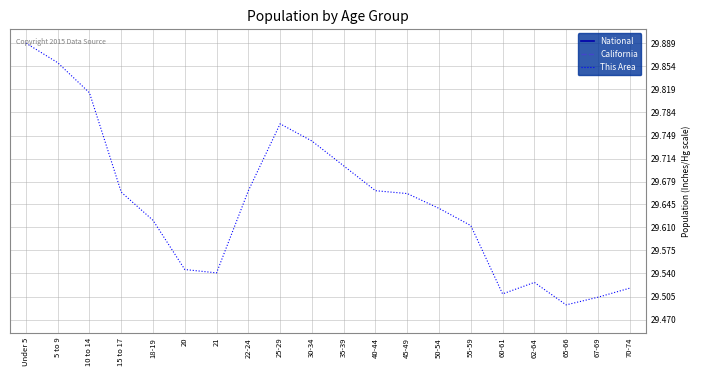

What is the approximate value of National at Under 5?

56.1